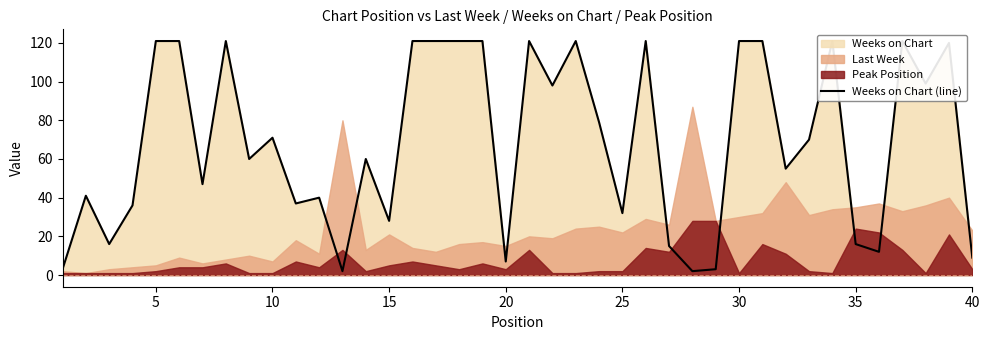

The chart shows a value of 17 at 13. True or false?

False